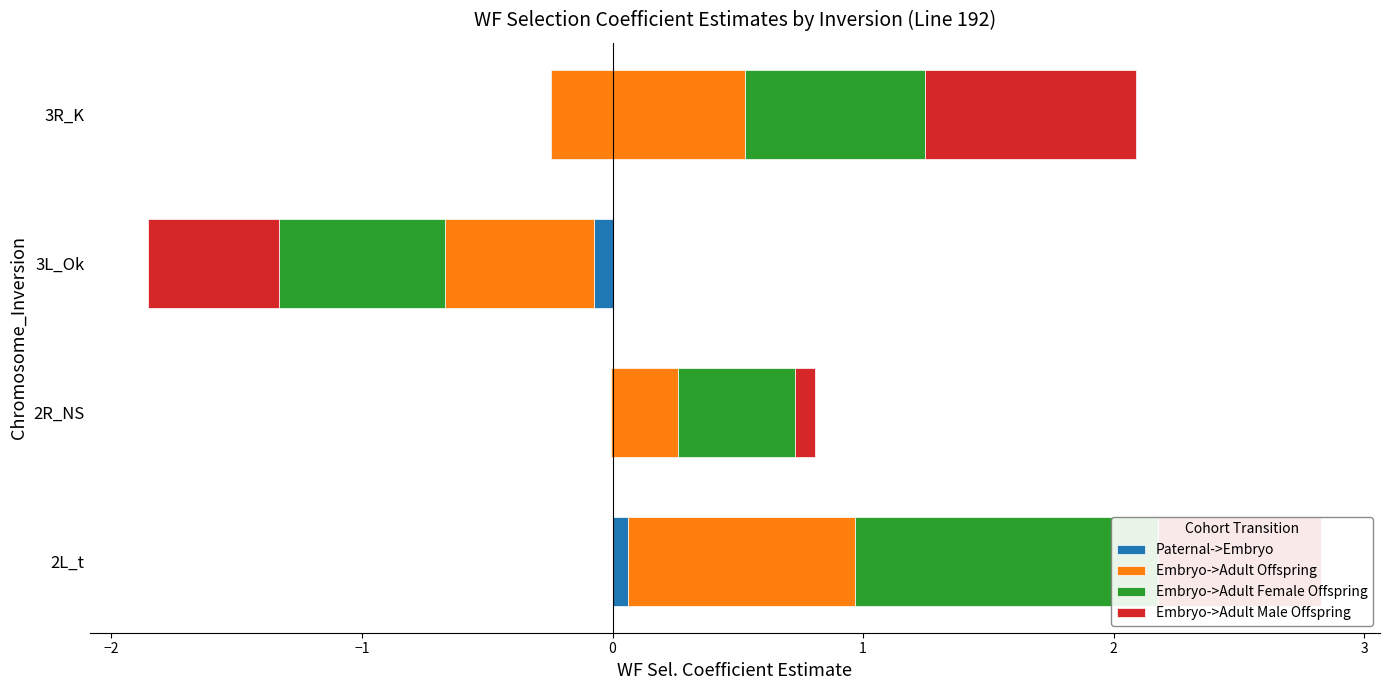

What is the total value across all series at 3R_K?

2.1